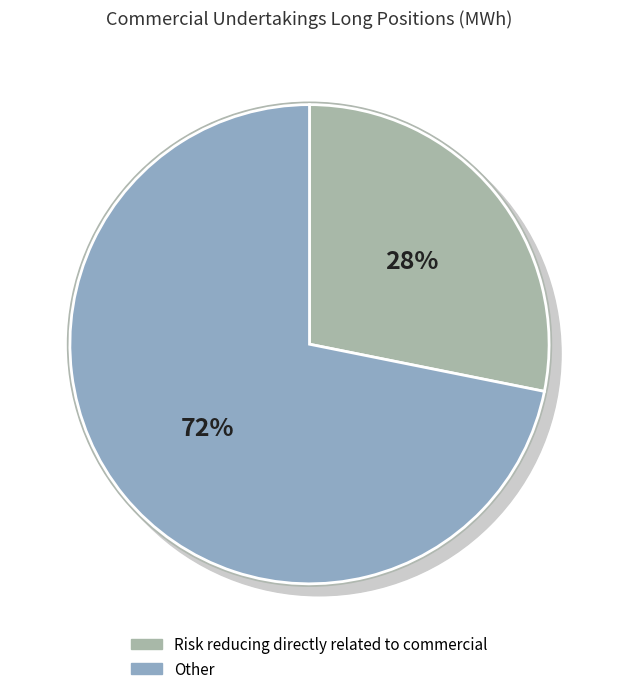

Count the number of slices in the pie.

2